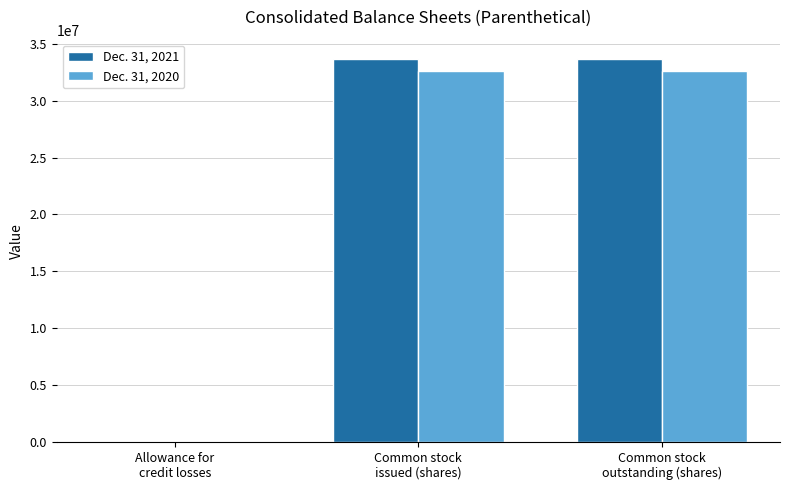

What is the greatest value displayed?

33674085